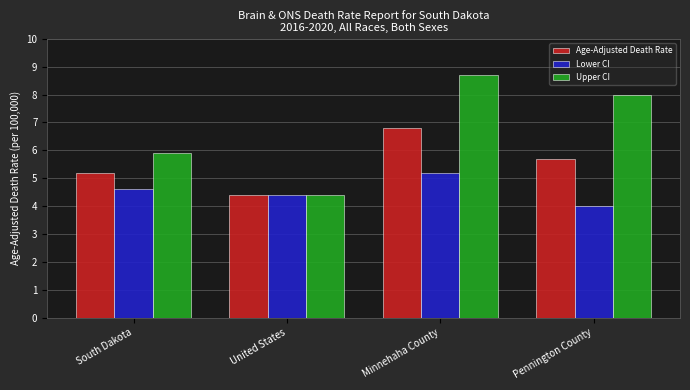

Reading left to right, list all the values displayed in this chart.

Age-Adjusted Death Rate: 5.2	4.4	6.8	5.7
Lower CI: 4.6	4.4	5.2	4.0
Upper CI: 5.9	4.4	8.7	8.0